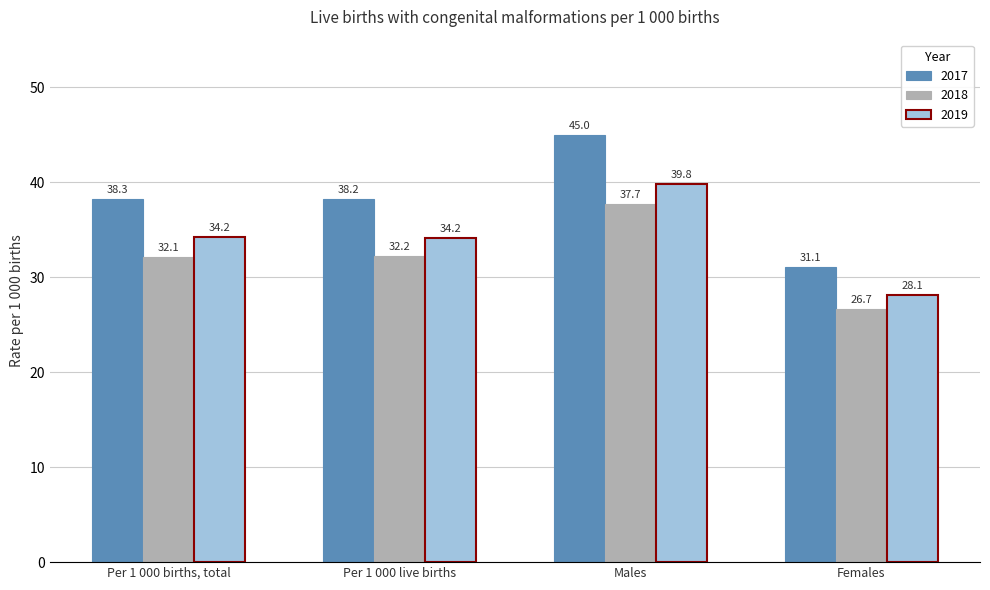

How many bars are there in each group?

3